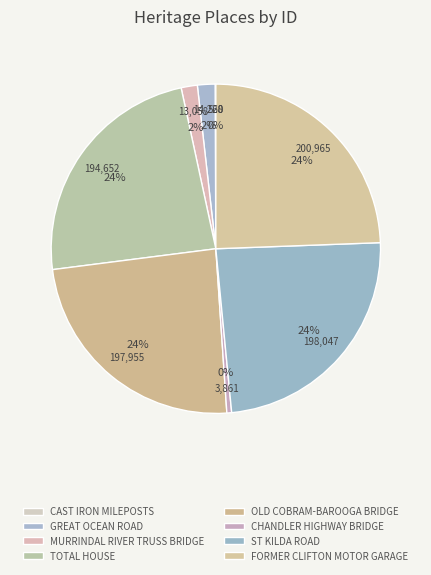

What is the ratio of the value at FORMER CLIFTON MOTOR GARAGE to the value at MURRINDAL RIVER TRUSS BRIDGE?

15.4